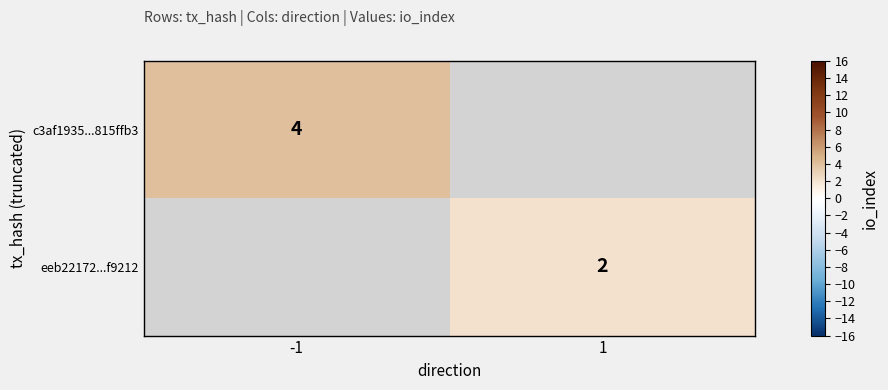

The value of eeb22172...f9212 at 1 is 1. True or false?

False